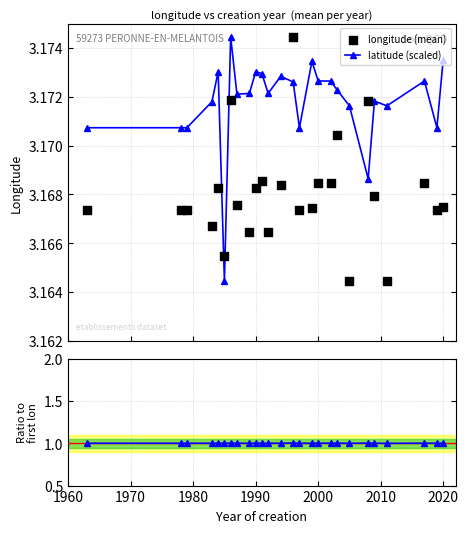

Which series reaches the maximum Y coordinate?

latitude (scaled)